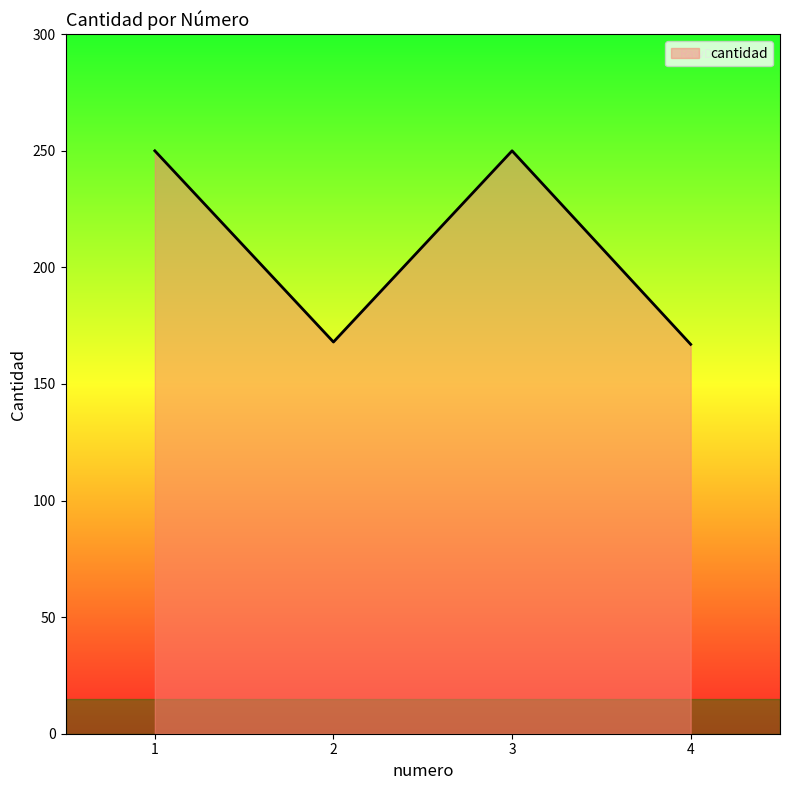

What is the smallest value displayed?

167